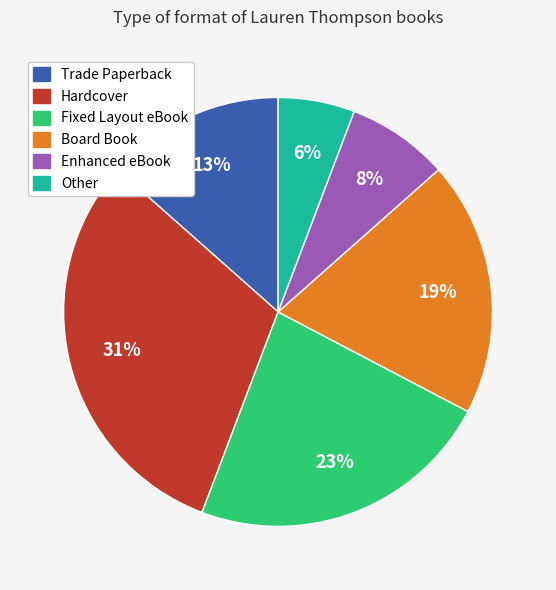

Rank the categories by value from lowest to highest.

Other, Enhanced eBook, Trade Paperback, Board Book, Fixed Layout eBook, Hardcover